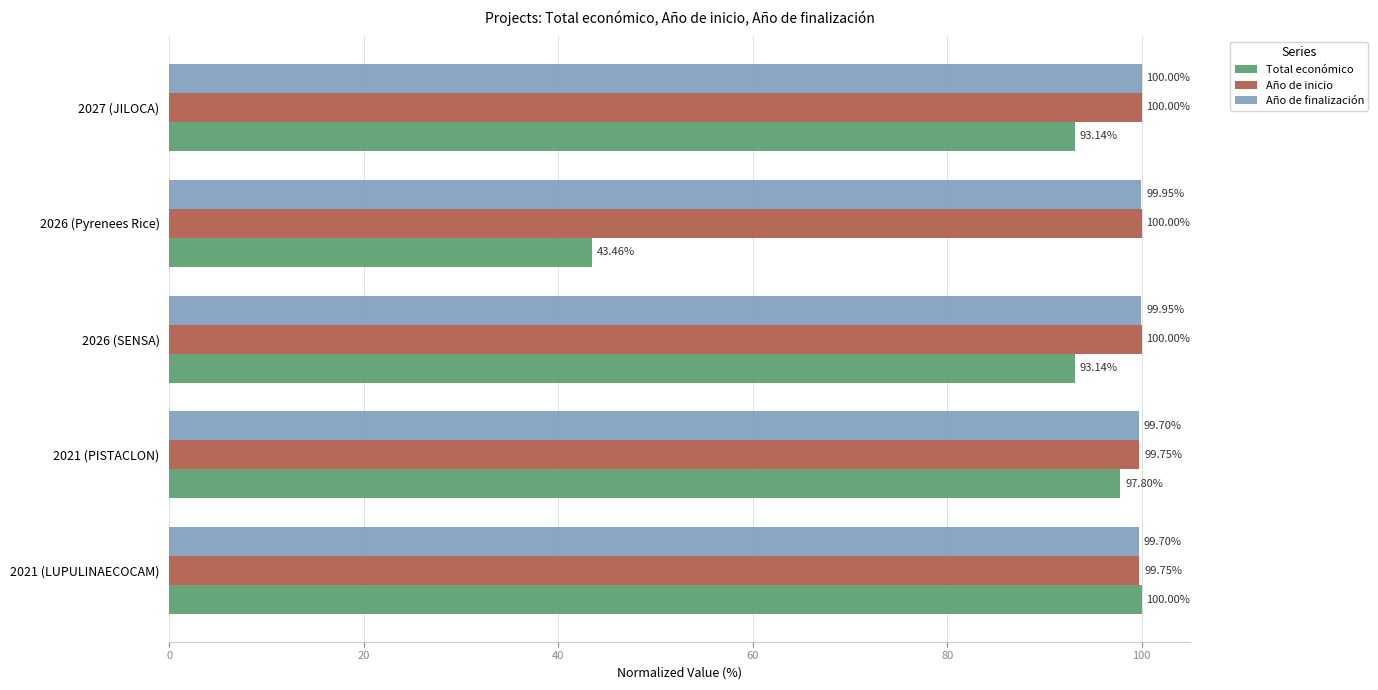

At 2021 (LUPULINAECOCAM), list the series in order from largest to smallest.

Total económico, Año de inicio, Año de finalización